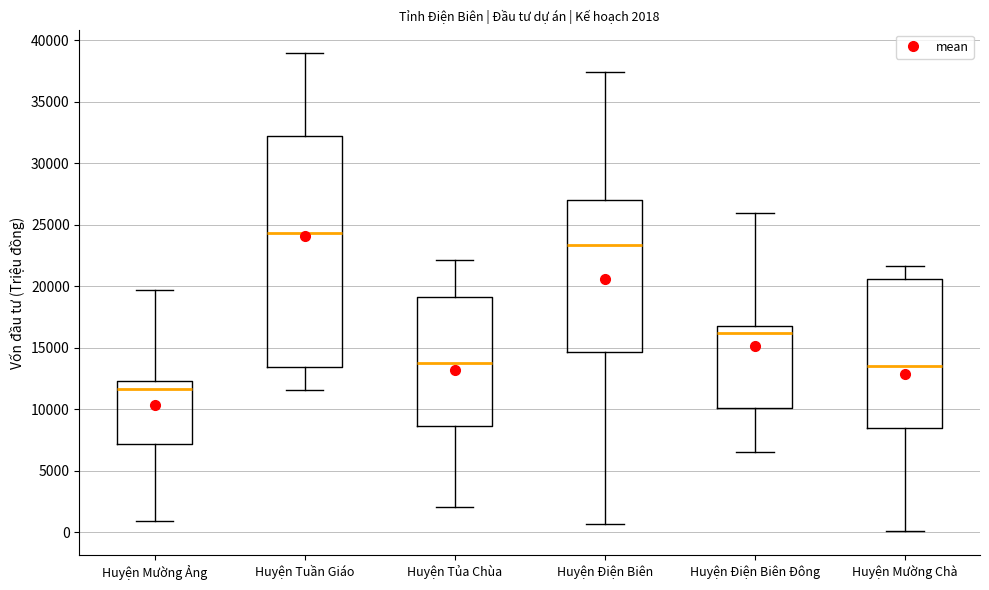

Which box is the tallest, from its lower edge to its upper edge?

Huyện Tuần Giáo